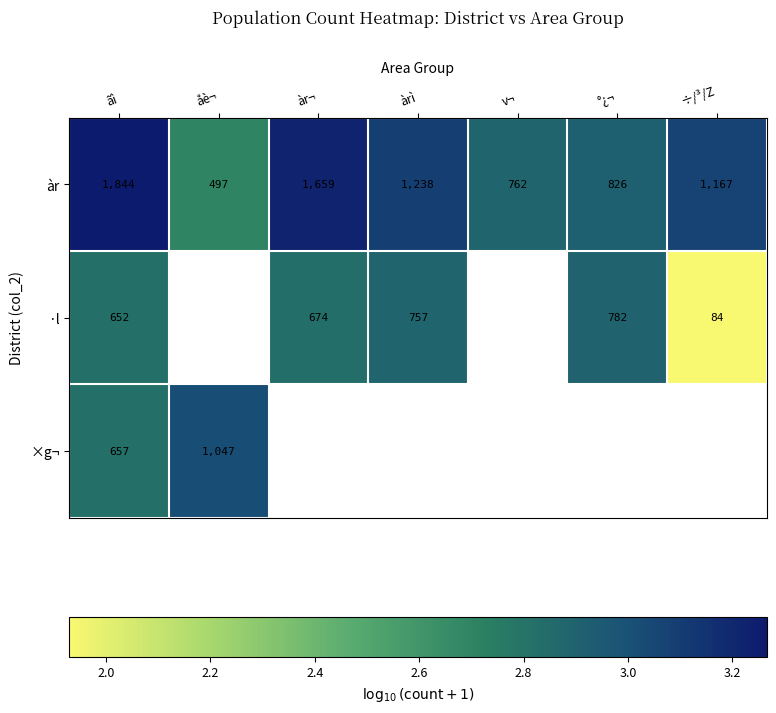

Where does the àr series first go above 1167?

ãì